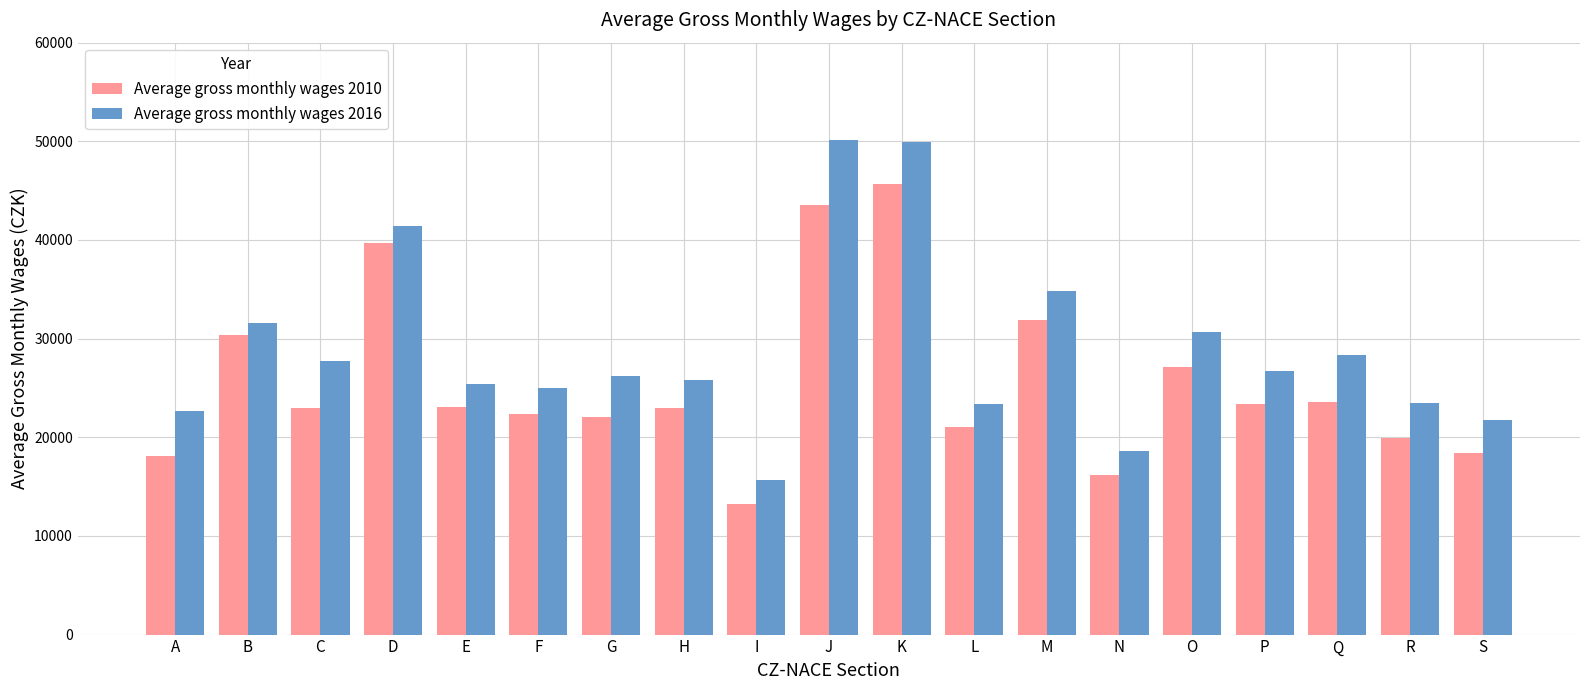

What is the difference between the second highest and second lowest values in the Average gross monthly wages 2010 series?

27288